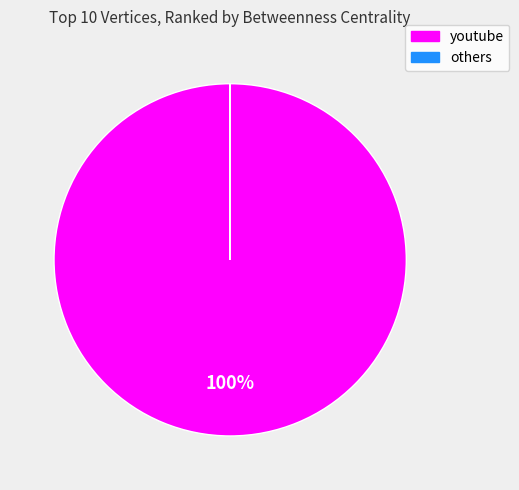

The youtube slice represents 100% of the pie. True or false?

True